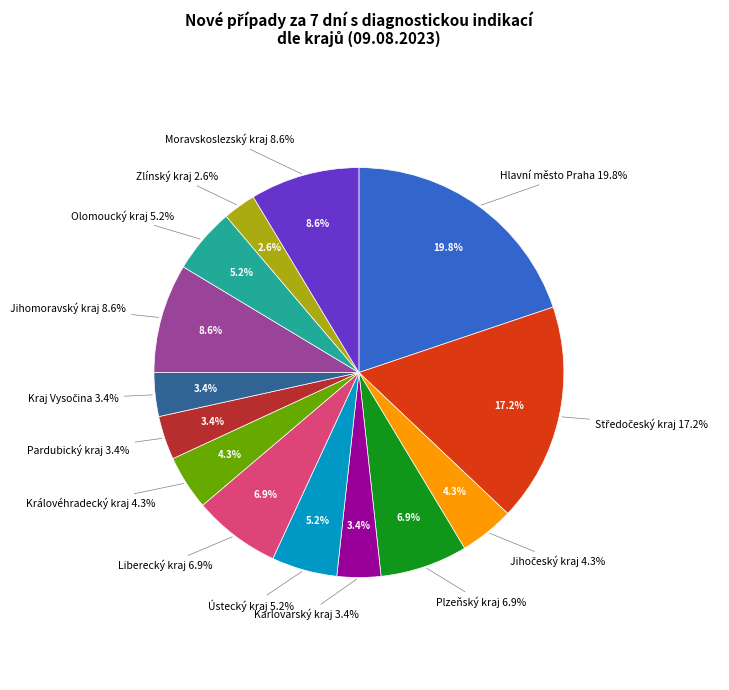

Is there a majority slice in this chart?

No